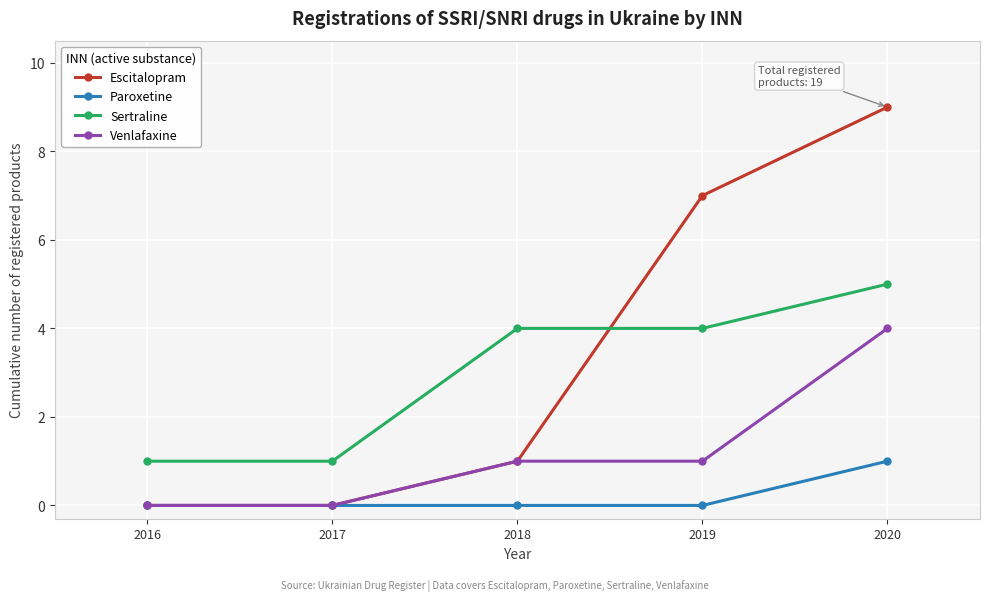

How many lines are shown in the chart?

4